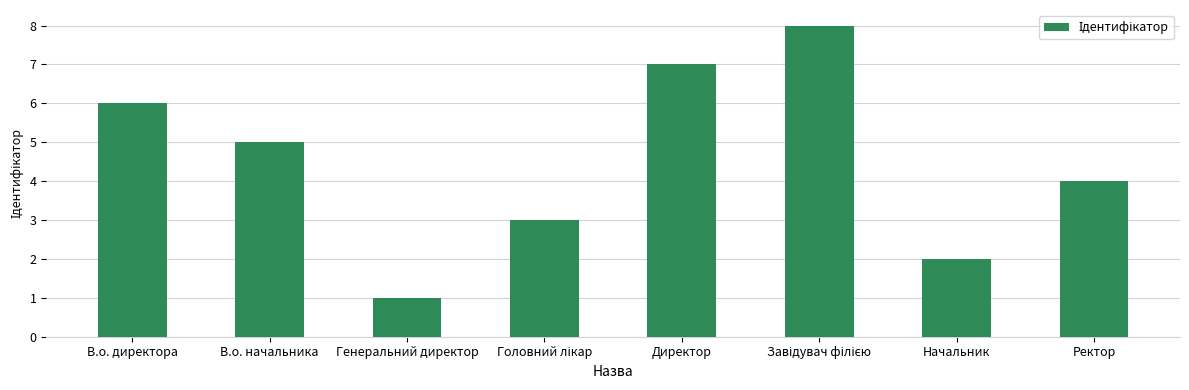

Is it true that the value at Генеральний директор is 1?

True